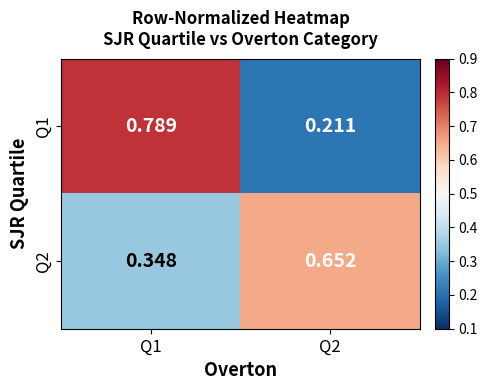

At which category is the sum across all series the highest?

Q1